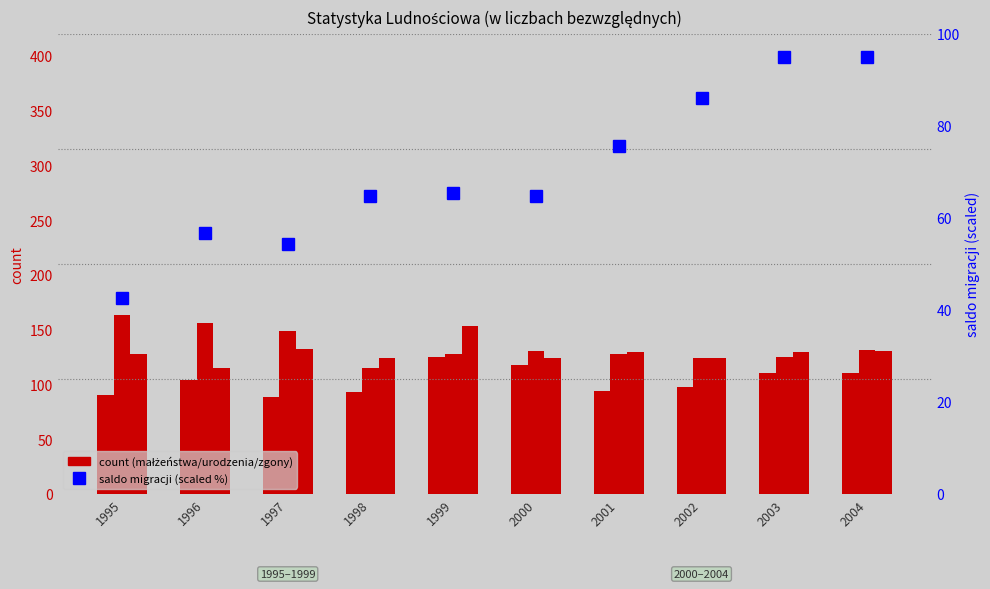

Is it true that małżeństwa equals 145.2 at 1997?

False